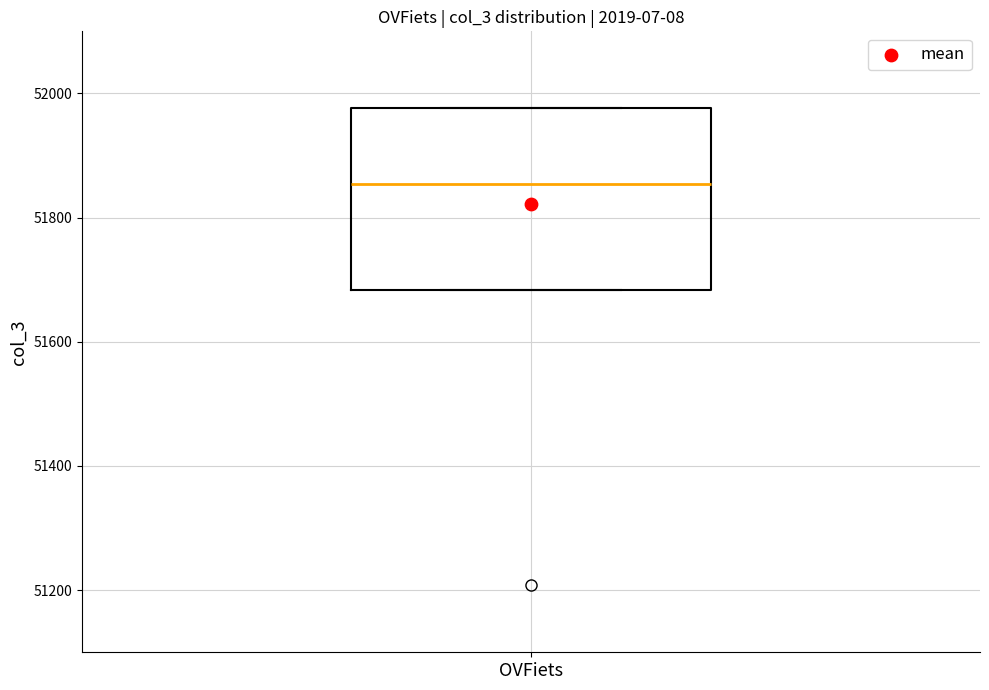

Transcribe this box plot: give where the median line is, the range the box spans, and where the two whiskers end, as read against the y-axis. The values are not printed on the chart, so give them approximately, as read against the axis.

median 51860, box 51680 to 51980, whiskers 51680 to 51980